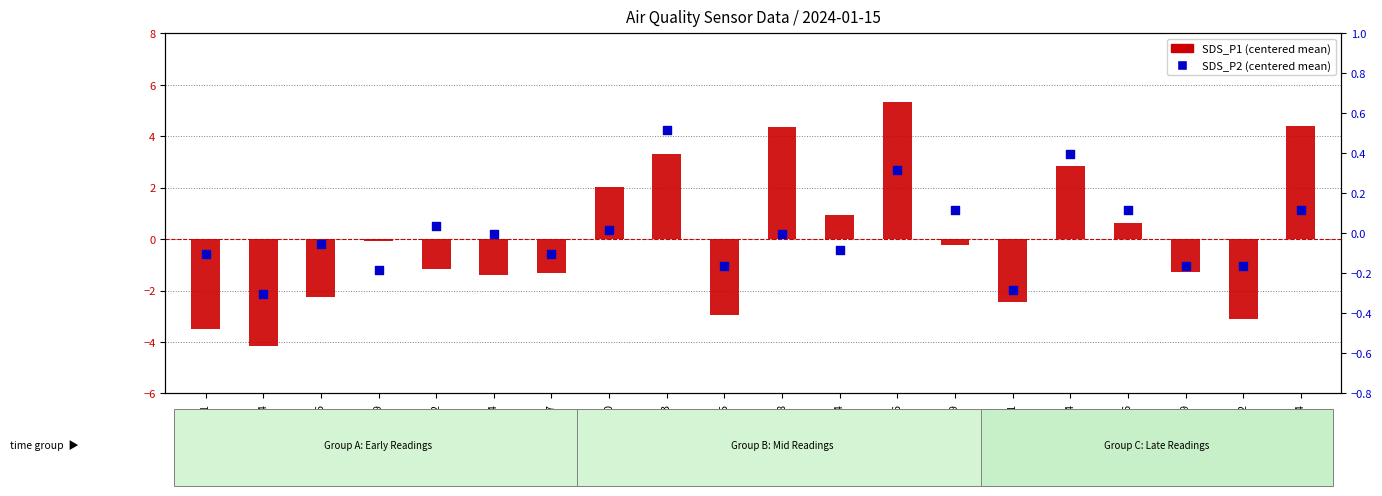

Which series reaches the minimum Y coordinate?

SDS_P1 (centered)